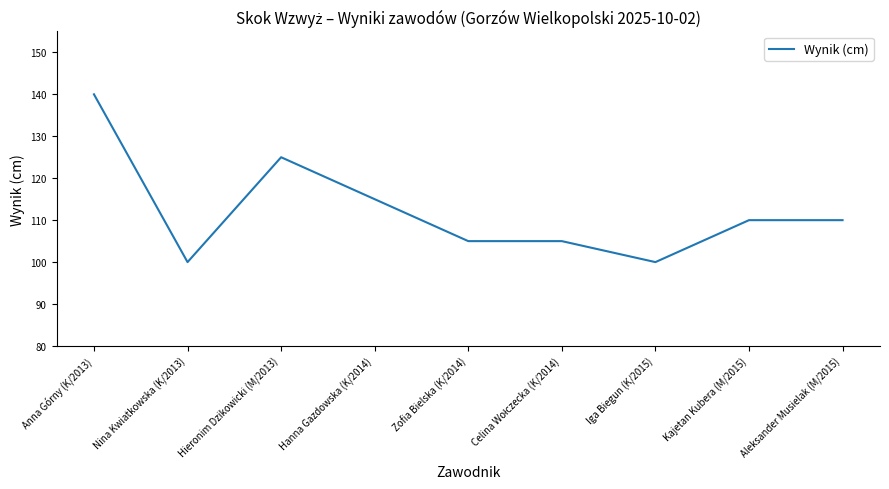

What position from the right is Aleksander Musielak (M/2015)?

1